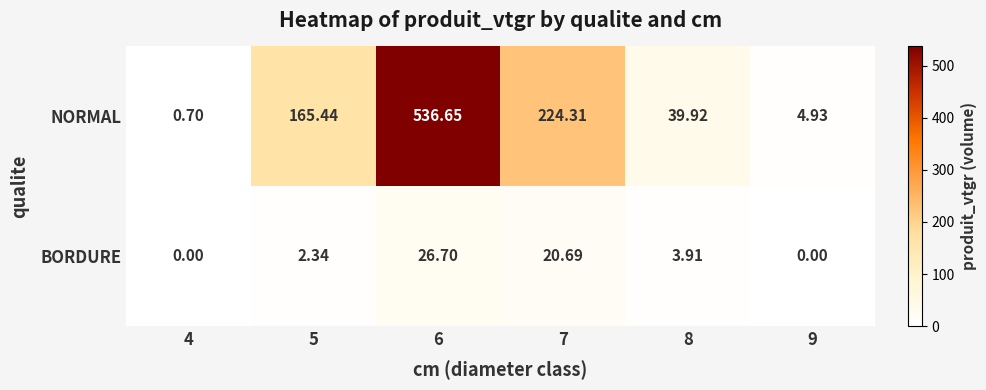

Count the number of data series in this chart.

2